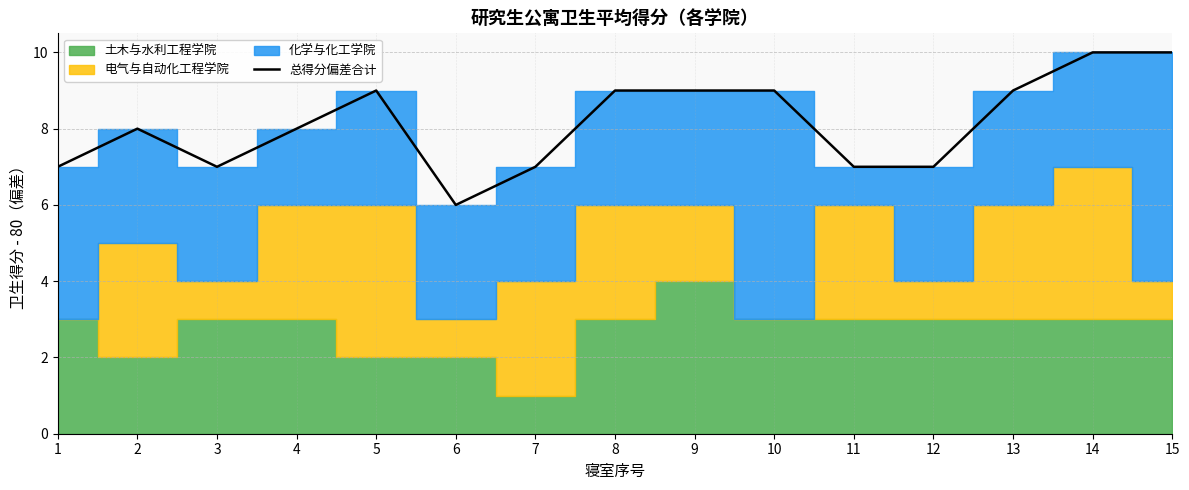

What is the ratio of the value at 3 to the value at 15?

0.7